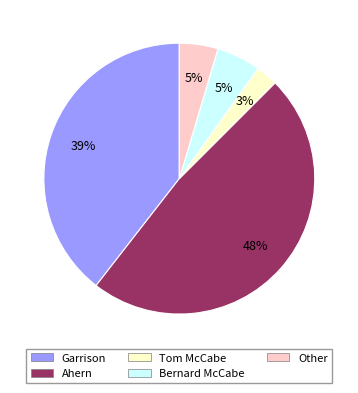

To the nearest percent, what is the combined percentage of Bernard McCabe and Tom McCabe?

8%